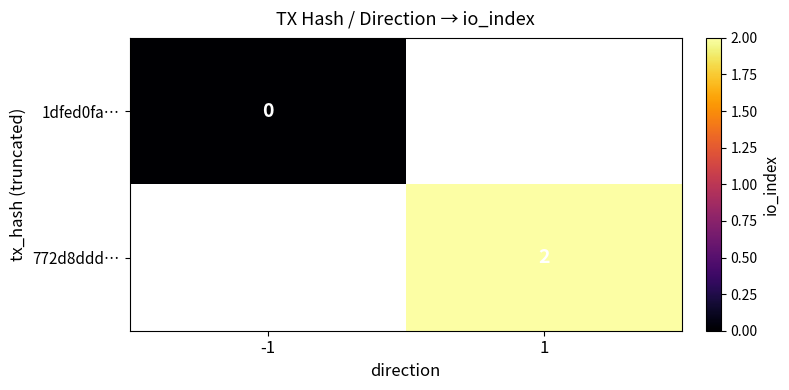

The 772d8ddd… series shows 2 at 1. True or false?

True